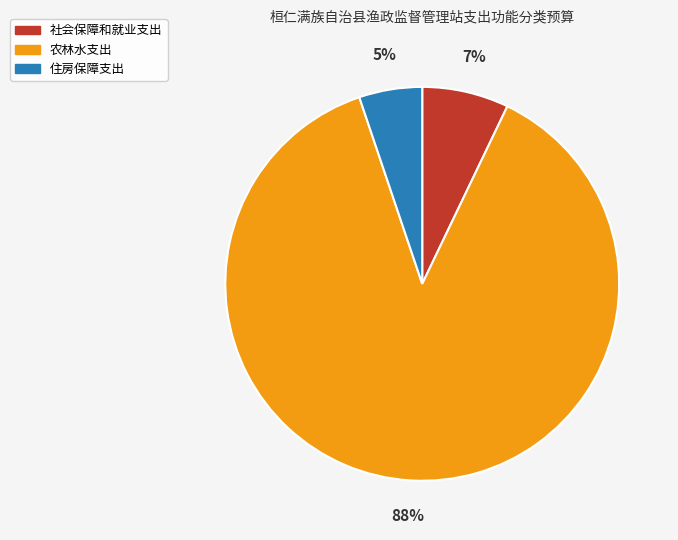

True or false: 农林水支出 accounts for 76% of the total.

False